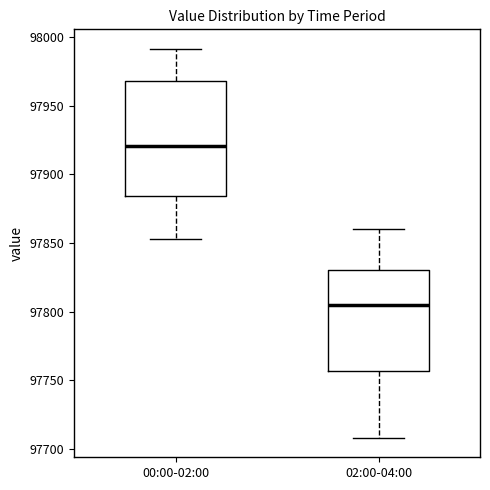

Which box is the tallest, from its lower edge to its upper edge?

00:00-02:00